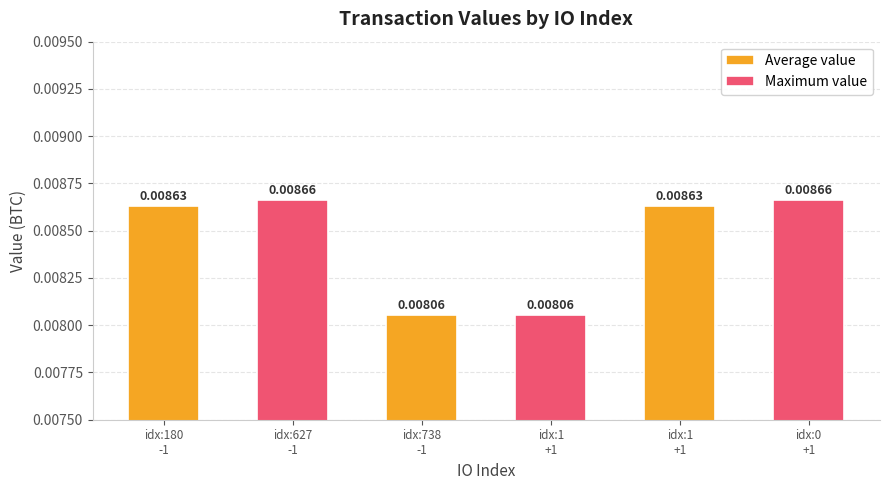

What are all the series names shown in the legend?

Average value, Maximum value